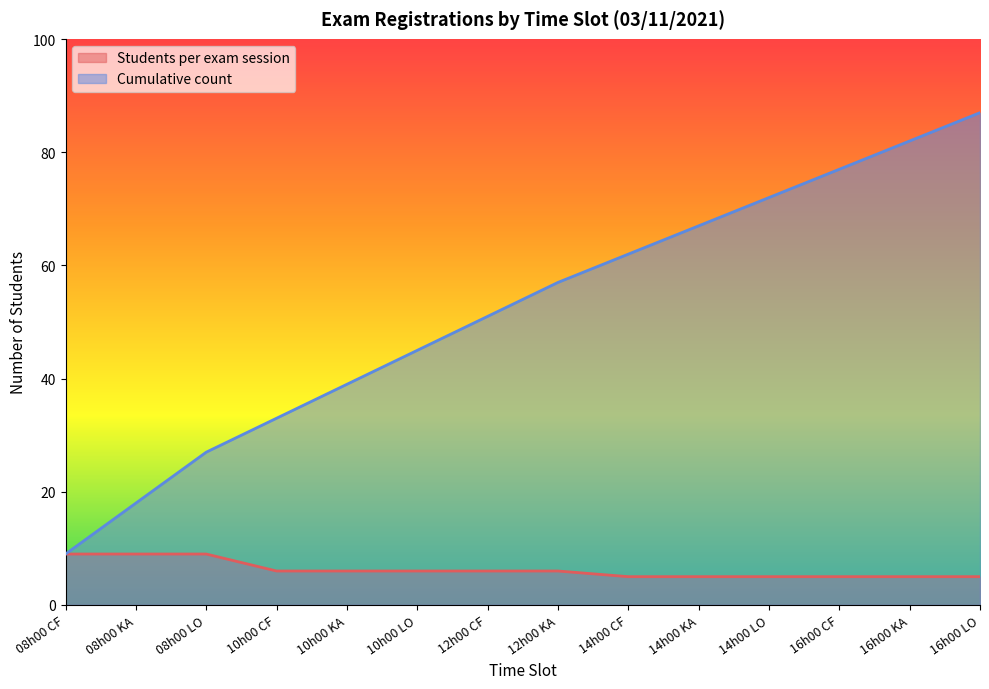

True or false: Cumulative count has a value of 39 at 10h00 KA.

True